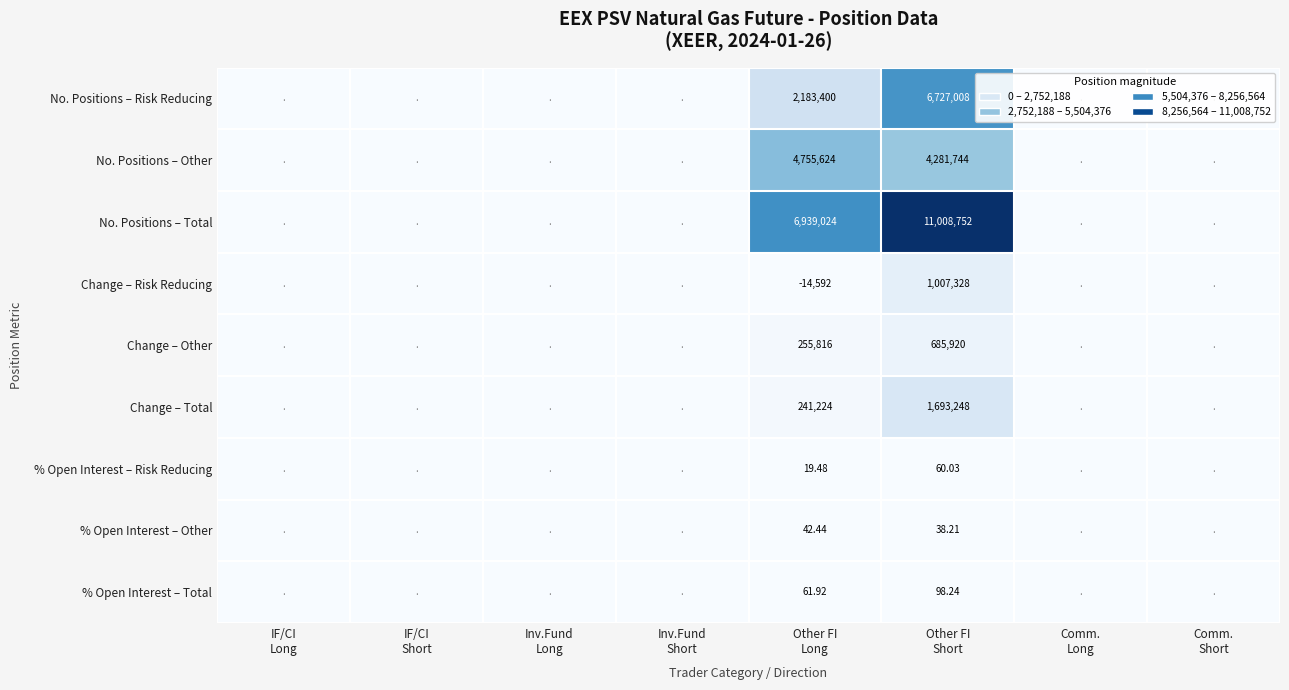

True or false: Change – Risk Reducing has a value of 0.0 at Inv.Fund Long.

True